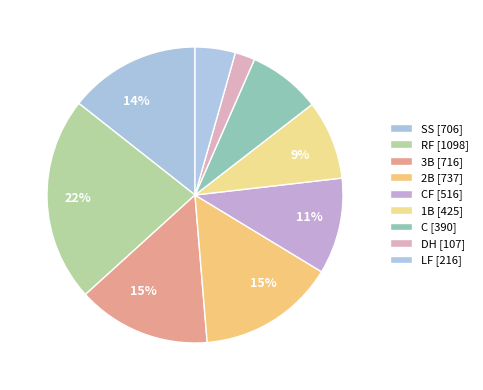

How many slices are in this pie chart?

9